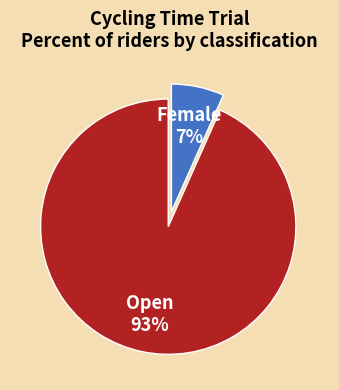

Does any single category account for the majority?

Yes